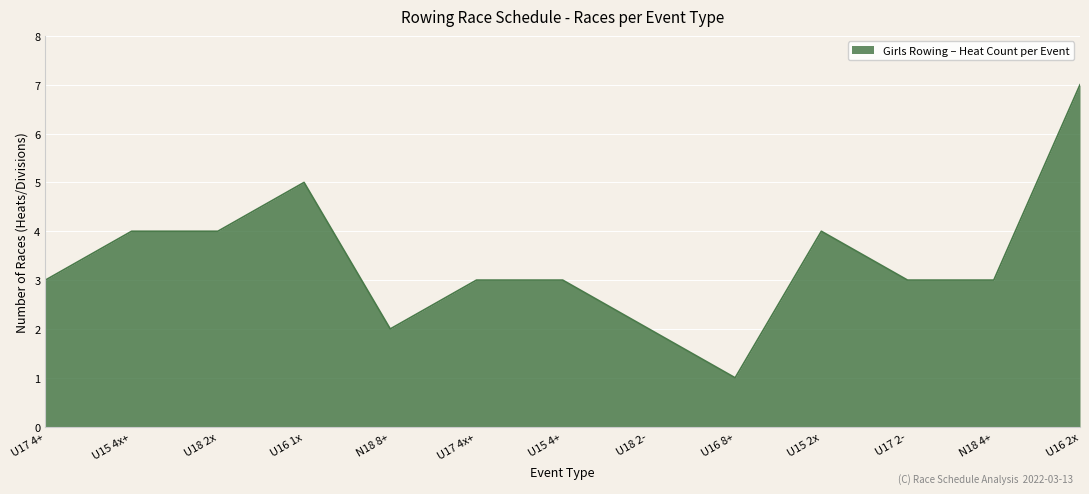

How many interior local peaks (higher than both neighbors) does the data have?

2